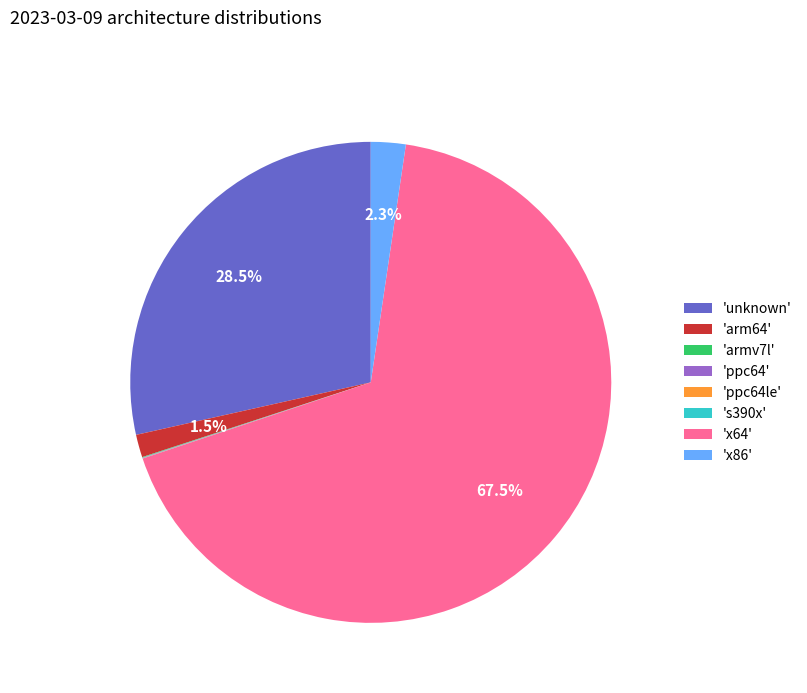

What portion of the pie excludes 'x86'?

97.7%